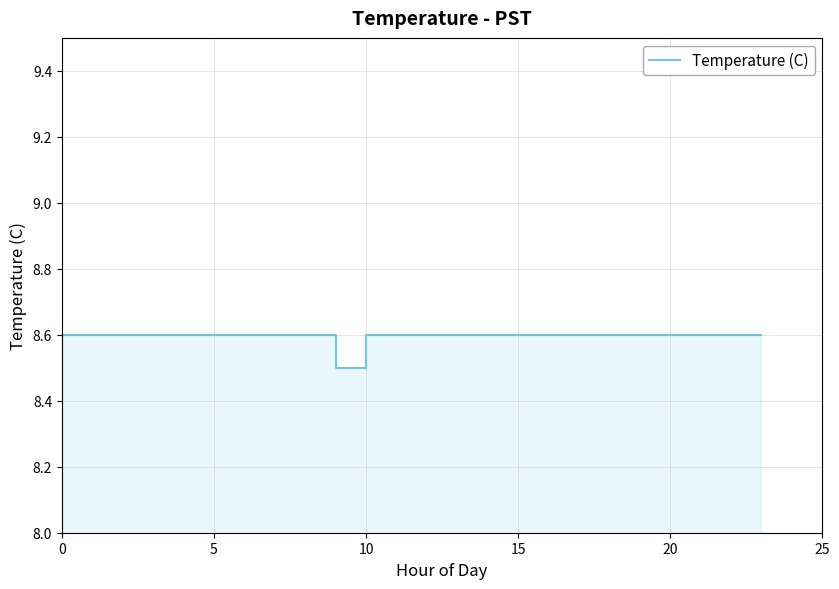

What is the average value?

8.6